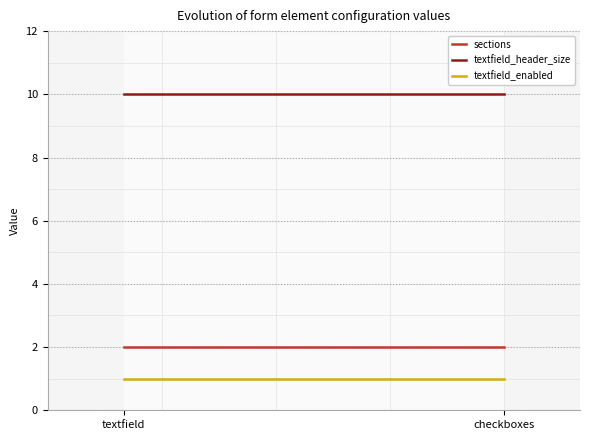

What is the sum of all sections values?

4